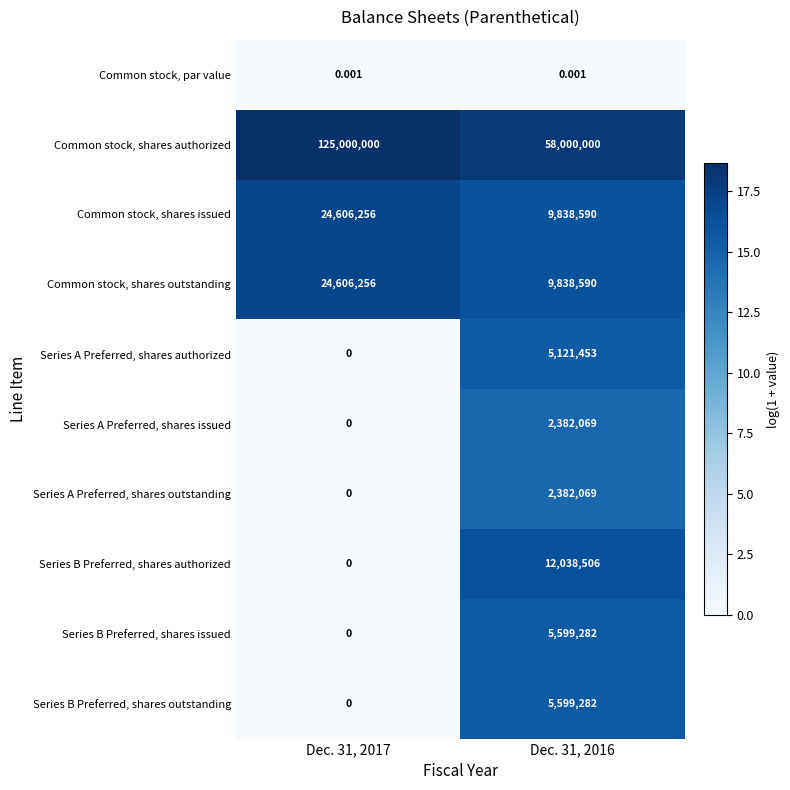

Is the value of Common stock, shares authorized at Dec. 31, 2016 greater than the value of Common stock, par value at Dec. 31, 2017?

Yes